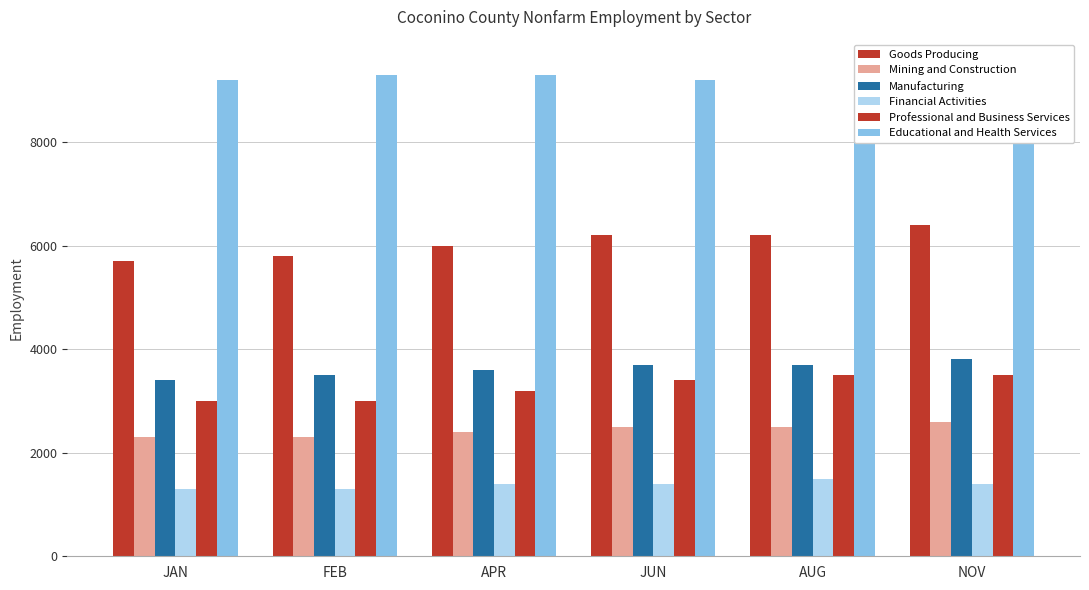

At which label does Mining and Construction first exceed 2500?

NOV